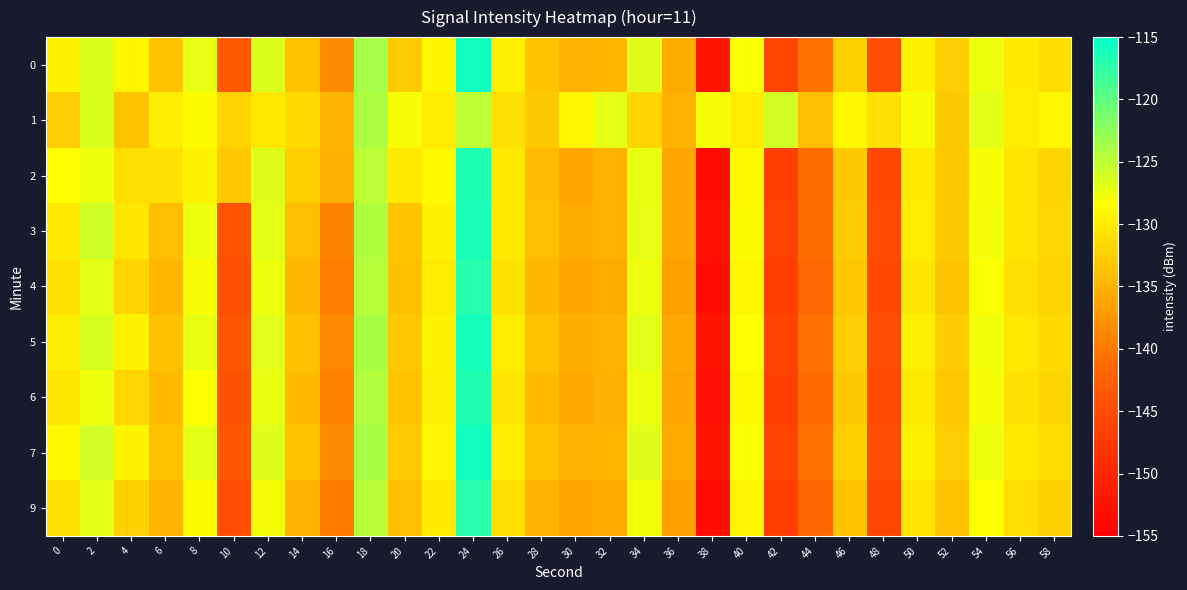

What is the maximum value shown in the chart?

-115.9